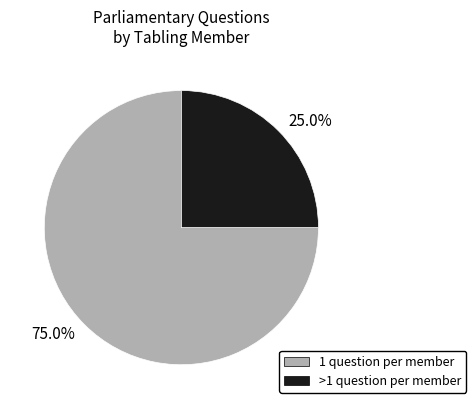

Does any single category account for the majority?

Yes